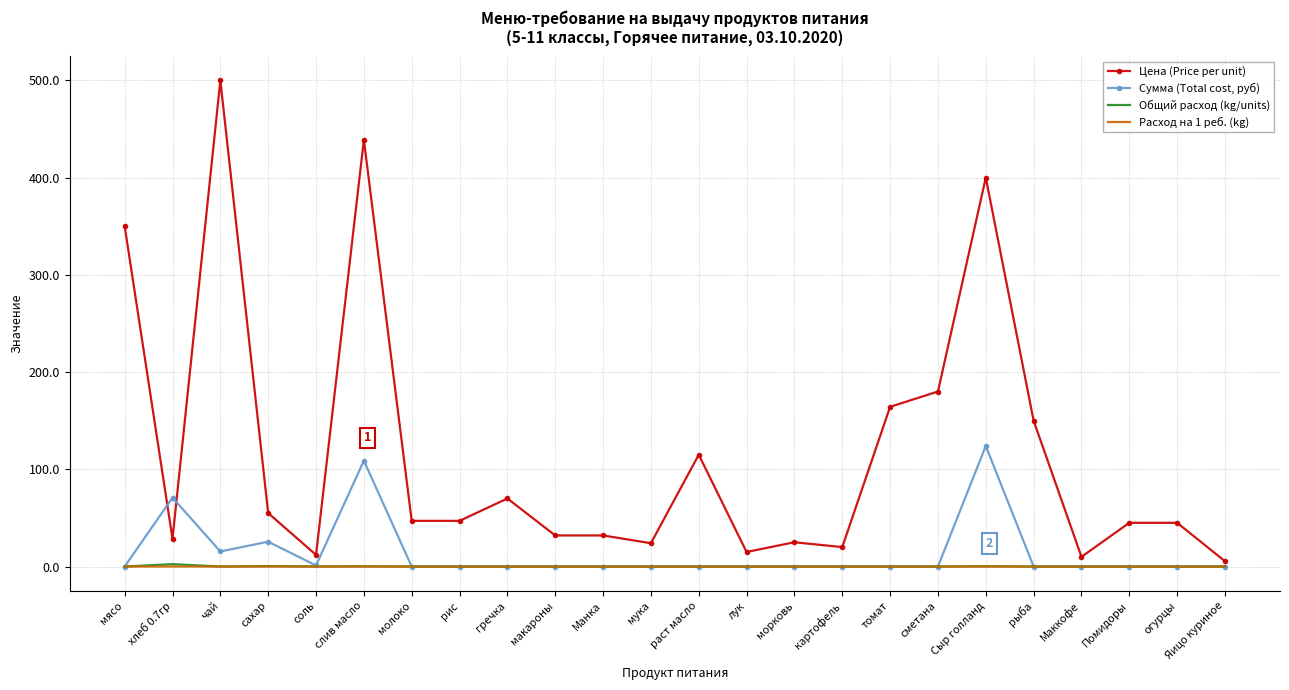

Read the Цена (Price per unit) value at рыба.

150.0